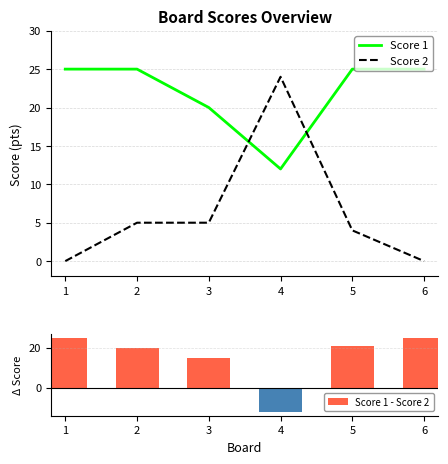

Which series has the widest spread of values?

Score 1 - Score 2